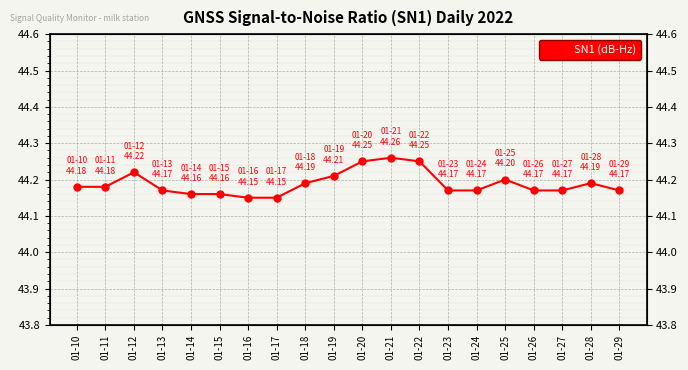

Reading left to right, extract all data points from this chart.

01-10=44.2	01-11=44.2	01-12=44.2	01-13=44.2	01-14=44.2	01-15=44.2	01-16=44.1	01-17=44.1	01-18=44.2	01-19=44.2	01-20=44.2	01-21=44.3	01-22=44.2	01-23=44.2	01-24=44.2	01-25=44.2	01-26=44.2	01-27=44.2	01-28=44.2	01-29=44.2